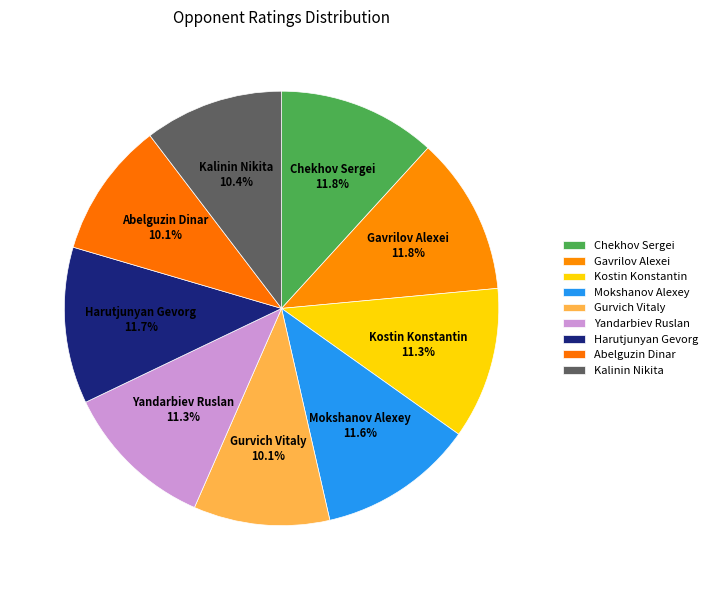

How many slices are in this pie chart?

9